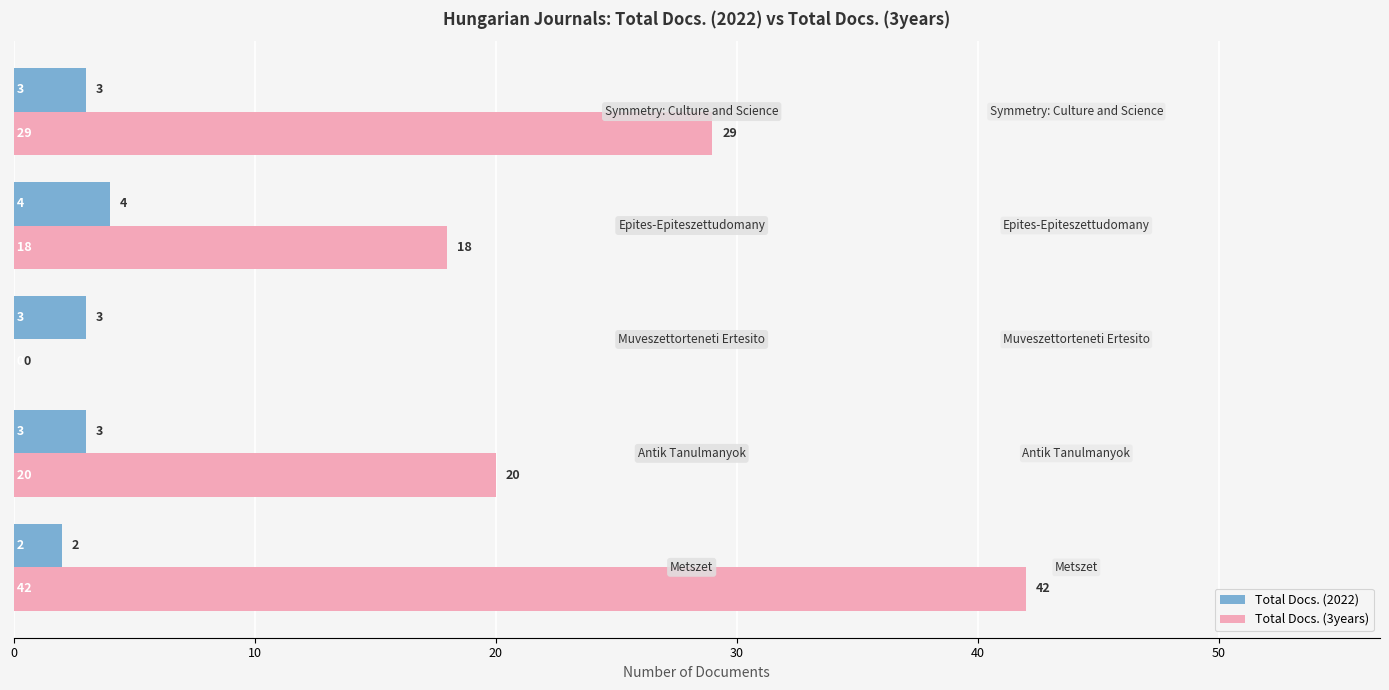

What is the highest value of the Total Docs. (2022) series?

4